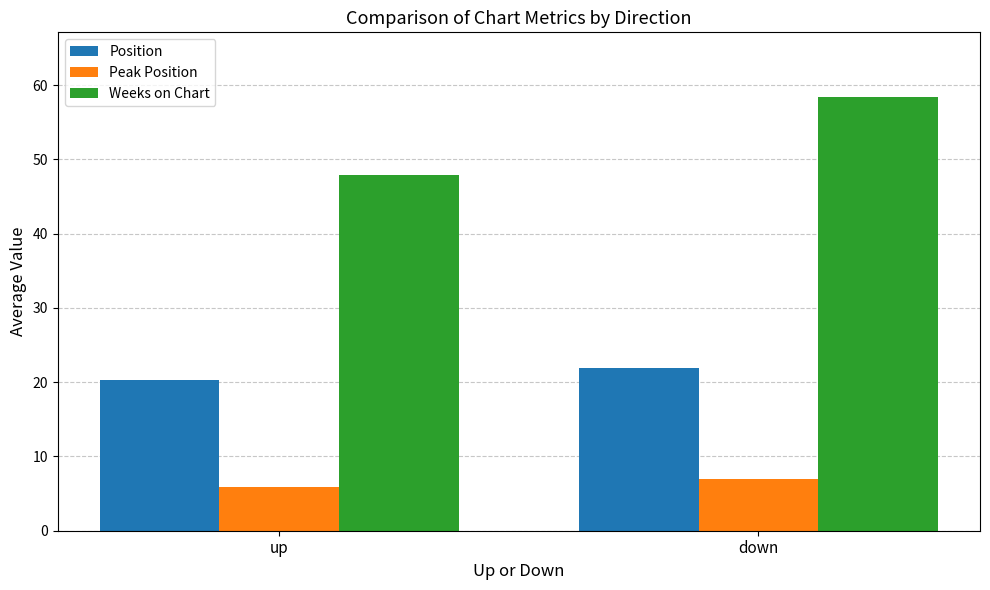

Are the bars grouped side by side (vs. stacked)?

Yes